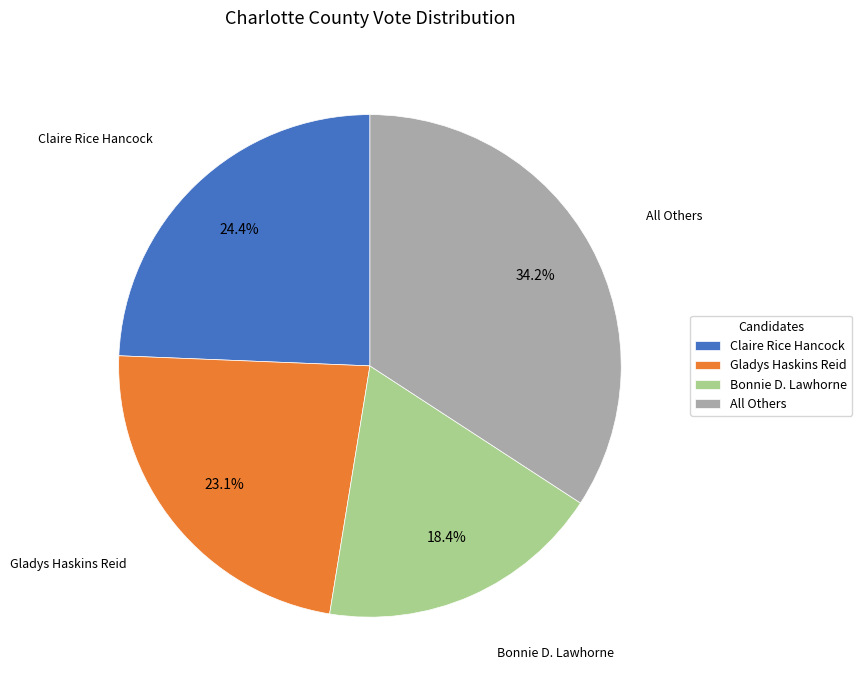

To the nearest percent, what is the combined percentage of Gladys Haskins Reid and Claire Rice Hancock?

47%